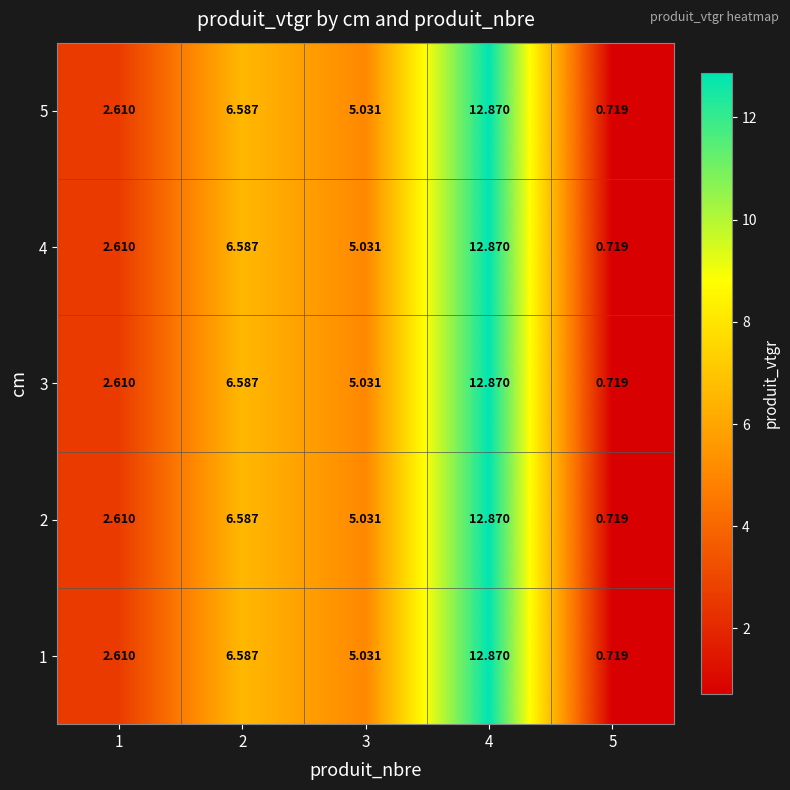

Count the number of data series in this chart.

5